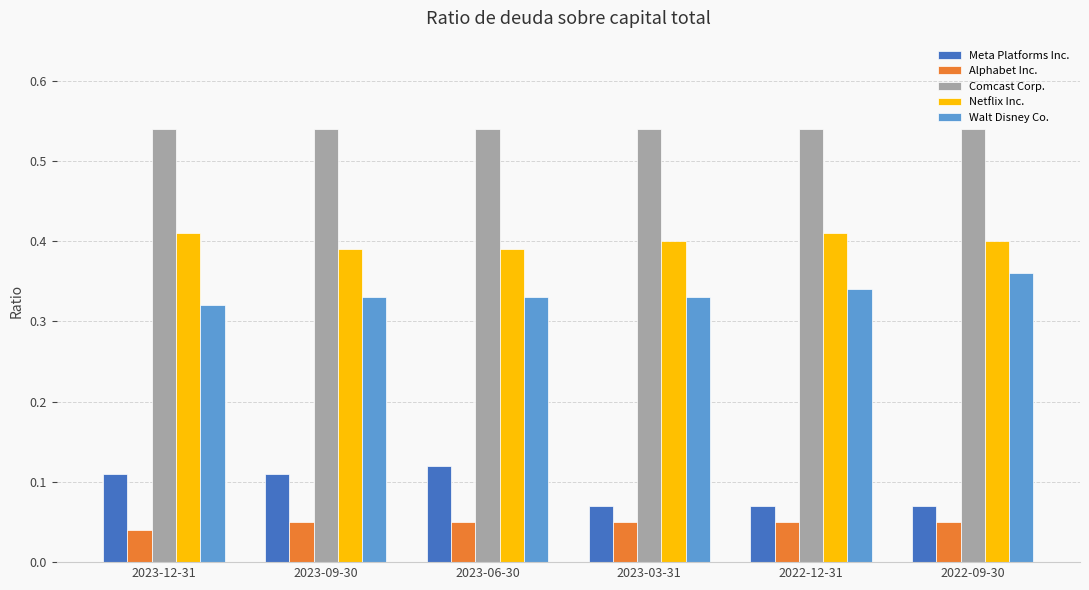

Is it true that Netflix Inc. equals 0.2 at 2023-09-30?

False